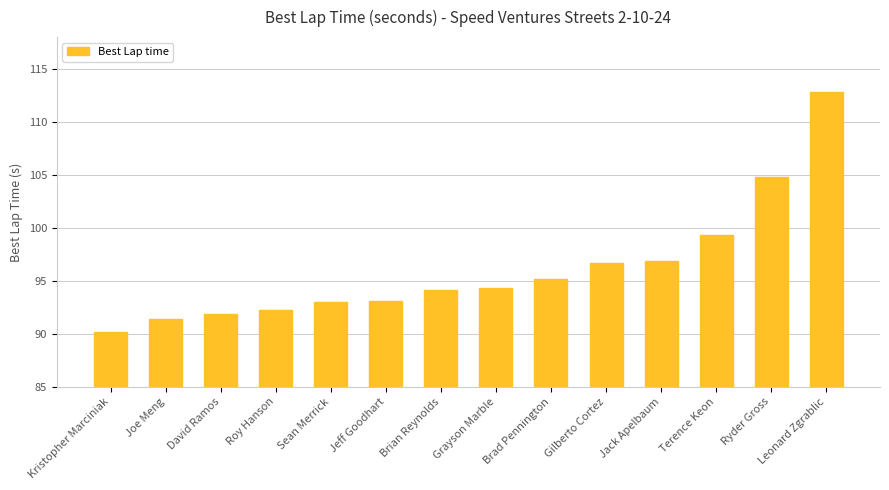

At which label is the value closest to 101?

Terence Keon